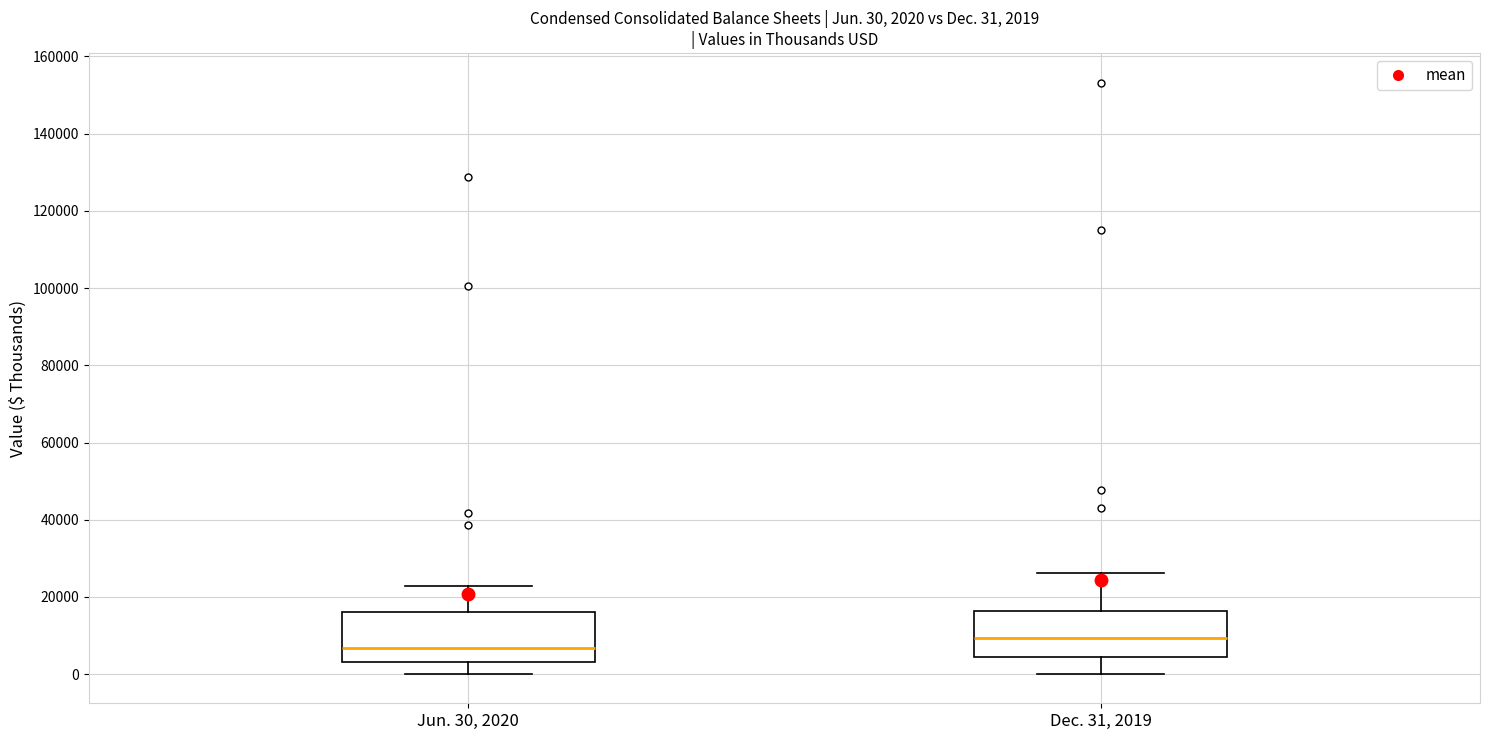

Which box has the lowest median line?

Jun. 30, 2020